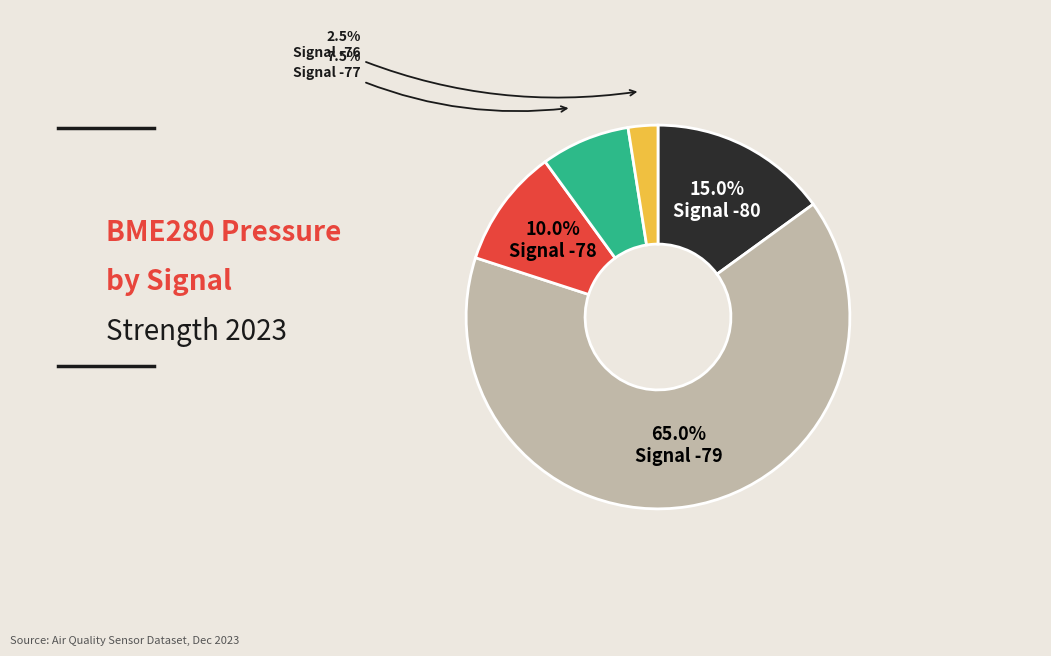

How many slices are in this pie chart?

5